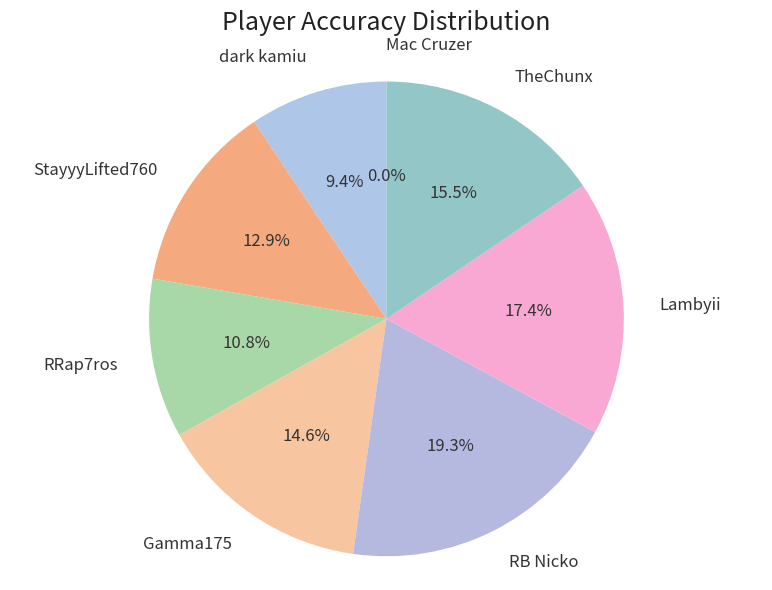

What percentage is the RB Nicko slice, to the nearest percent?

19%